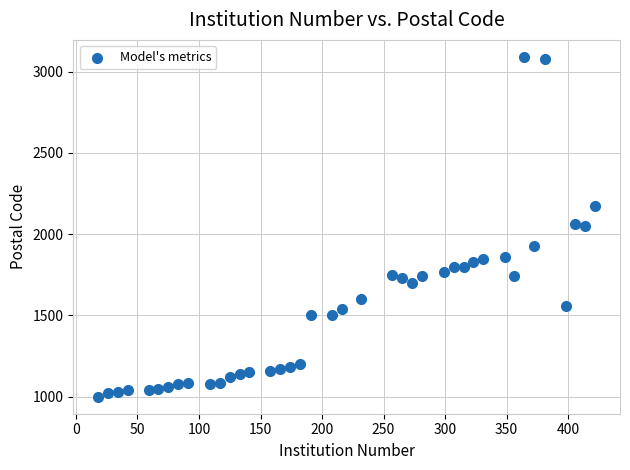

What is the range of X values (max minus min)?

404